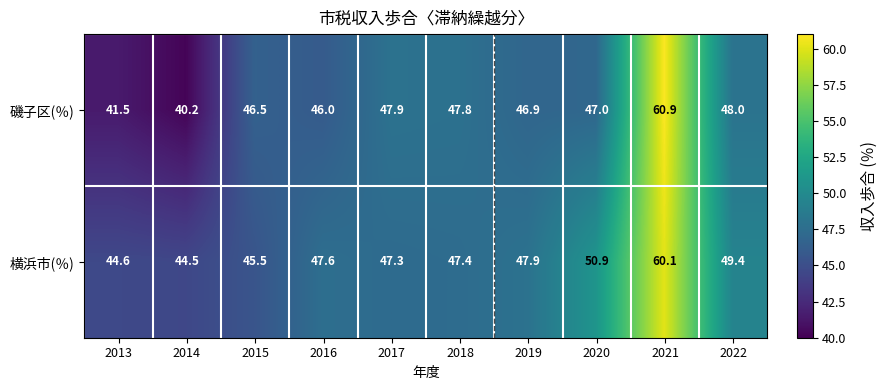

Count the number of data series in this chart.

2